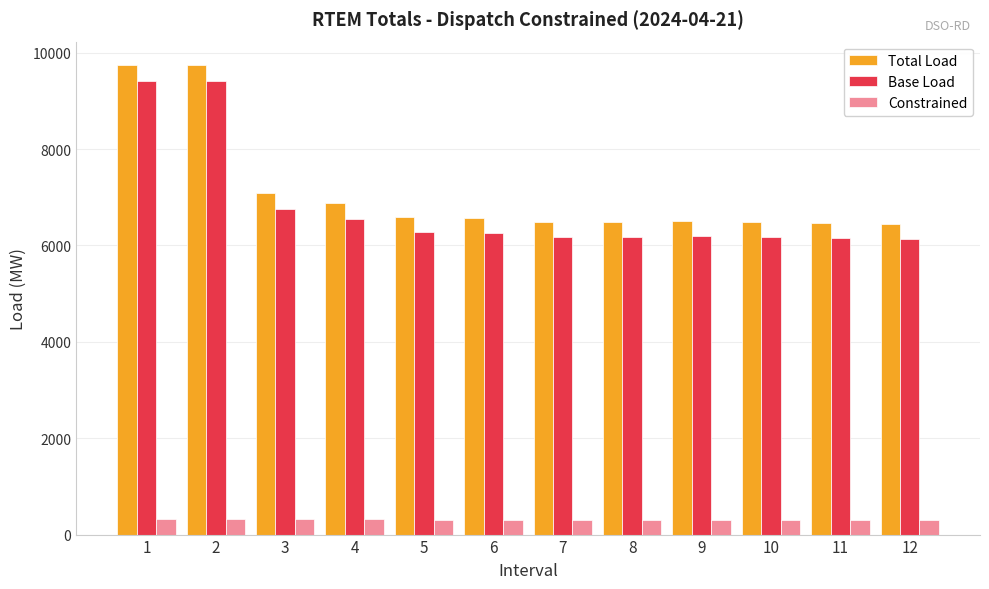

Are the bars grouped side by side (vs. stacked)?

Yes